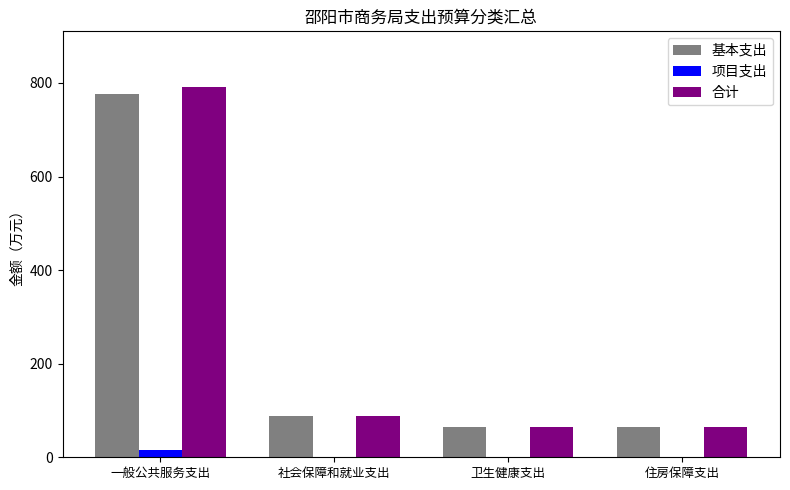

The value of 基本支出 at 社会保障和就业支出 is 34.5. True or false?

False